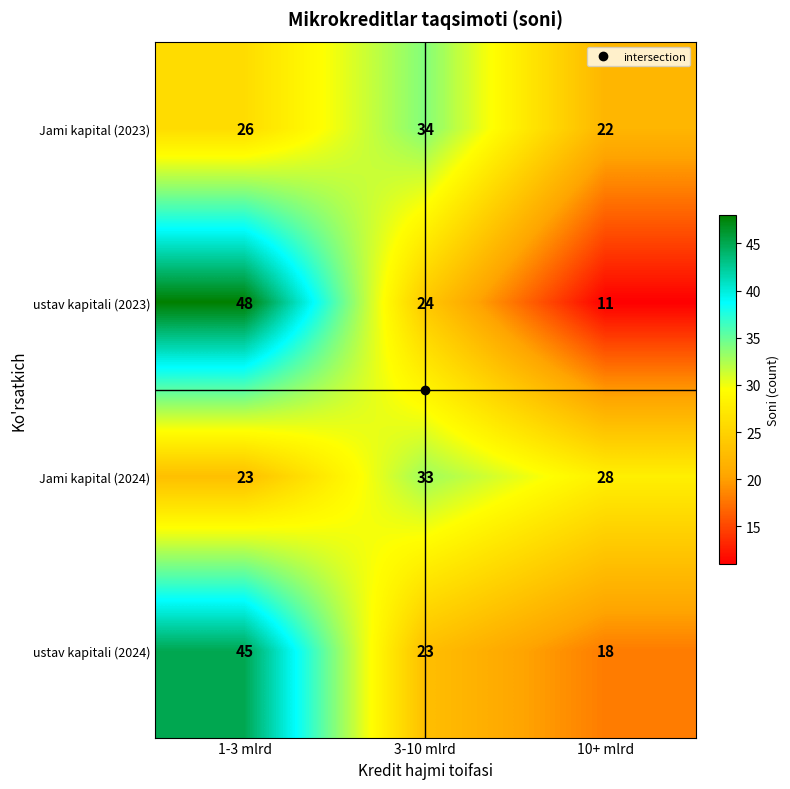

At which label does ustav kapitali (2023) reach its minimum?

10+ mlrd